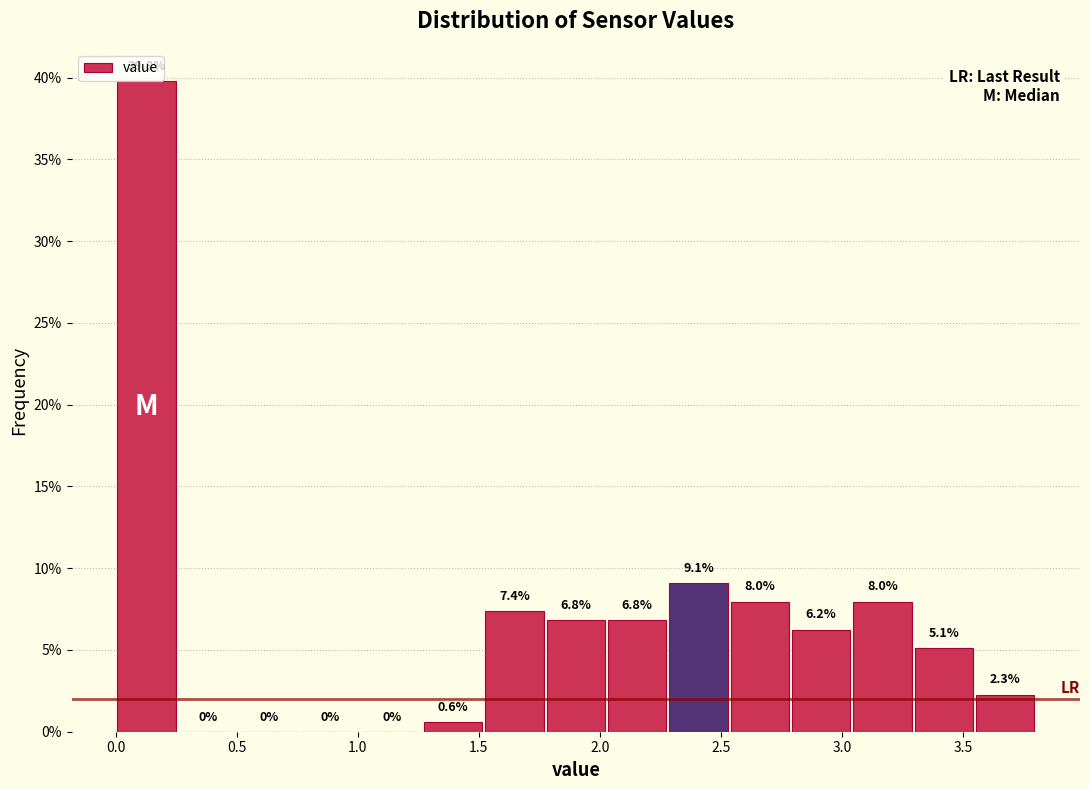

What is the height of the bar covering 3.30 to 3.55 on the x-axis? The bar edges are not printed on the chart, so give them approximately, as read against the axis.

5.1